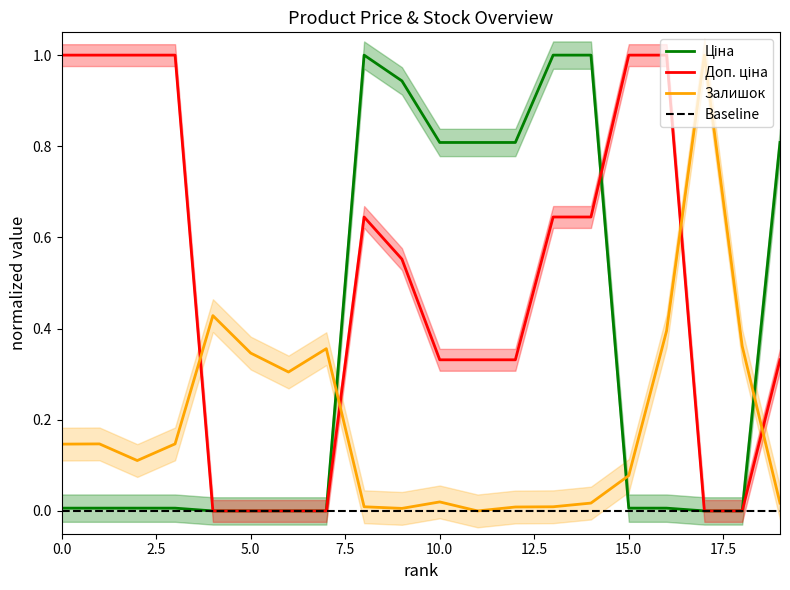

What is the sum of all Ціна values?

7.2